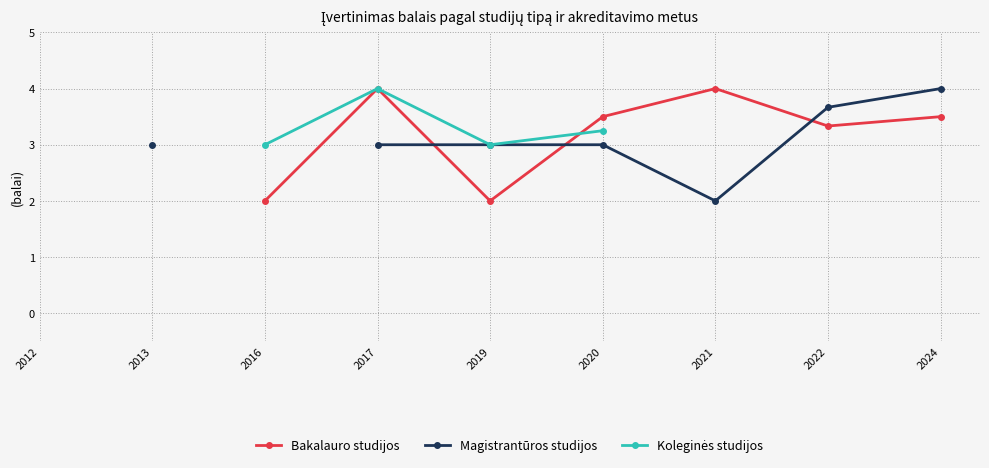

The Magistrantūros studijos series shows 4.0 at 2024. True or false?

True